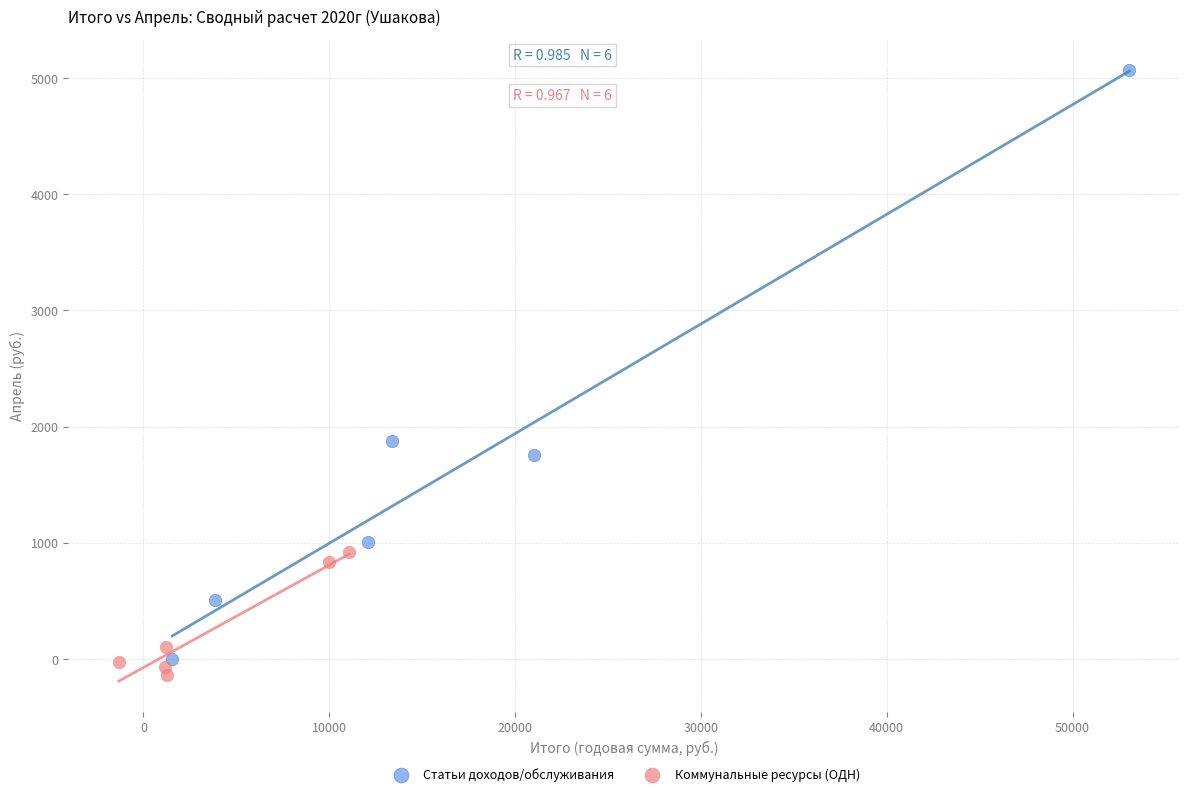

What are all the series names shown in the legend?

Статьи доходов/обслуживания, Коммунальные ресурсы (ОДН)